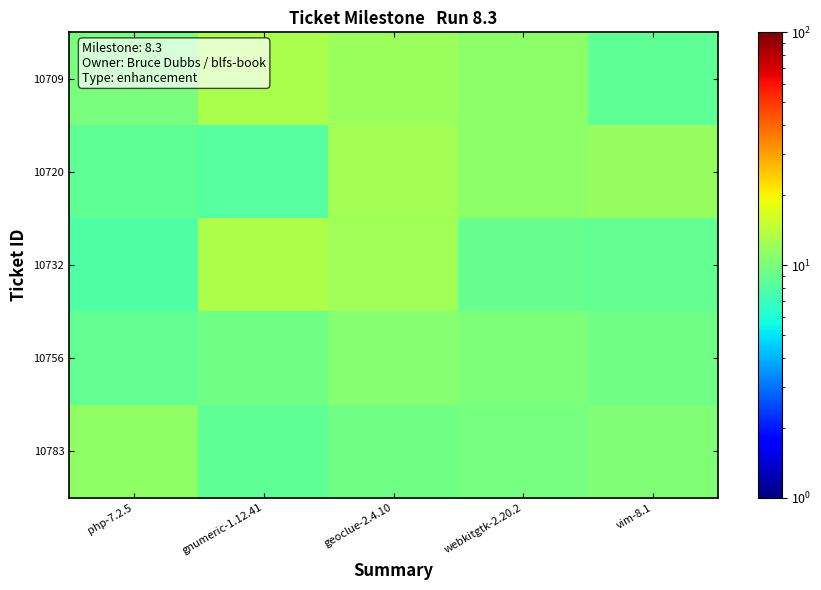

Reading left to right, extract all data points from this chart.

10709: php-7.2.5=9.9	gnumeric-1.12.41=13.0	geoclue-2.4.10=11.8	webkitgtk-2.20.2=11.1	vim-8.1=8.7
10720: php-7.2.5=8.7	gnumeric-1.12.41=8.1	geoclue-2.4.10=12.6	webkitgtk-2.20.2=11.1	vim-8.1=11.7
10732: php-7.2.5=7.9	gnumeric-1.12.41=13.1	geoclue-2.4.10=12.4	webkitgtk-2.20.2=9.0	vim-8.1=8.8
10756: php-7.2.5=8.8	gnumeric-1.12.41=9.5	geoclue-2.4.10=10.7	webkitgtk-2.20.2=10.2	vim-8.1=9.4
10783: php-7.2.5=11.2	gnumeric-1.12.41=8.6	geoclue-2.4.10=9.4	webkitgtk-2.20.2=9.8	vim-8.1=10.3